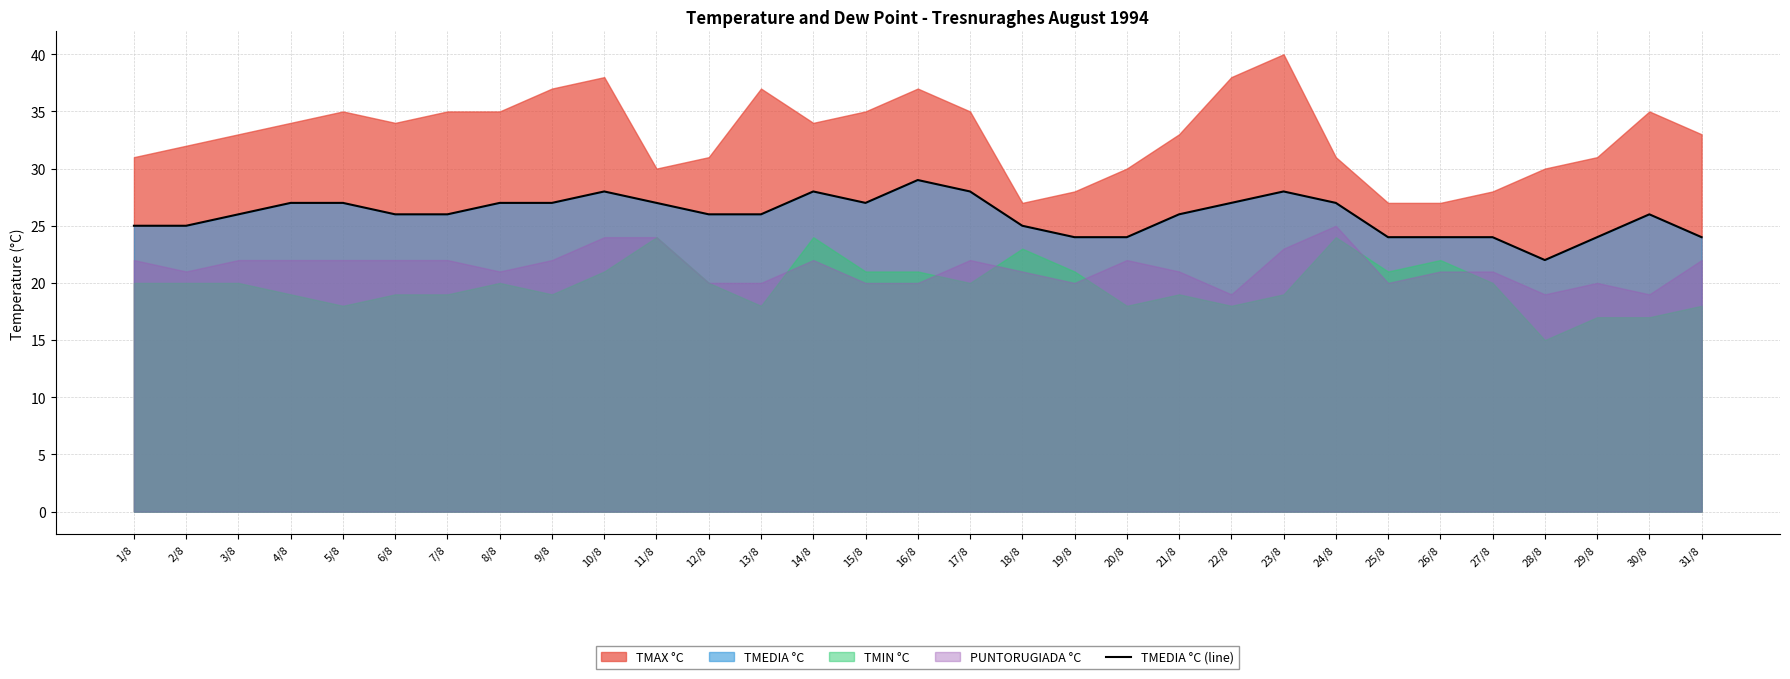

Reading left to right, extract all data points from this chart.

1/8=25	2/8=25	3/8=26	4/8=27	5/8=27	6/8=26	7/8=26	8/8=27	9/8=27	10/8=28	11/8=27	12/8=26	13/8=26	14/8=28	15/8=27	16/8=29	17/8=28	18/8=25	19/8=24	20/8=24	21/8=26	22/8=27	23/8=28	24/8=27	25/8=24	26/8=24	27/8=24	28/8=22	29/8=24	30/8=26	31/8=24